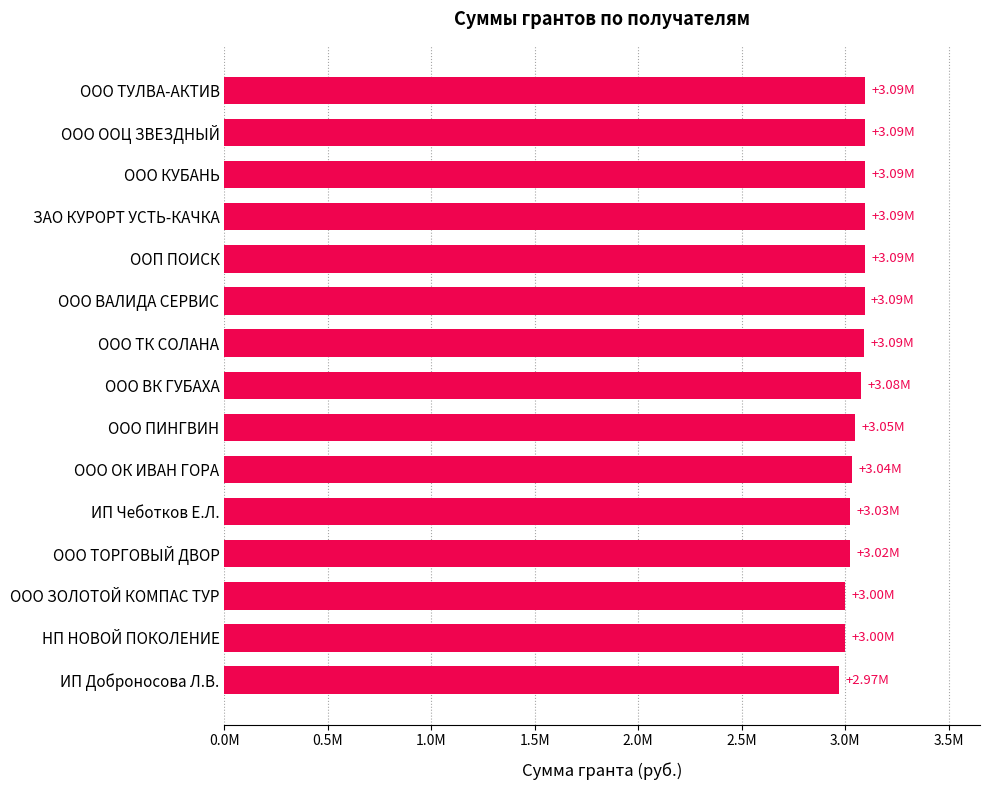

Does the chart contain any negative values?

No